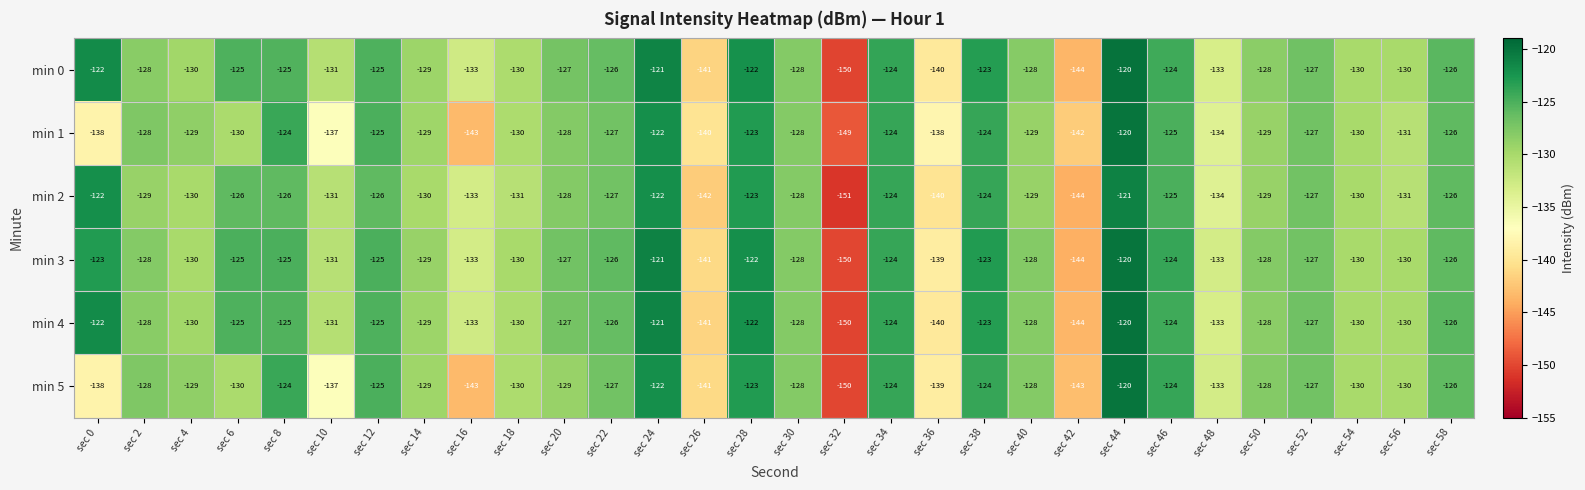

The min 3 series shows -133 at sec 48. True or false?

True